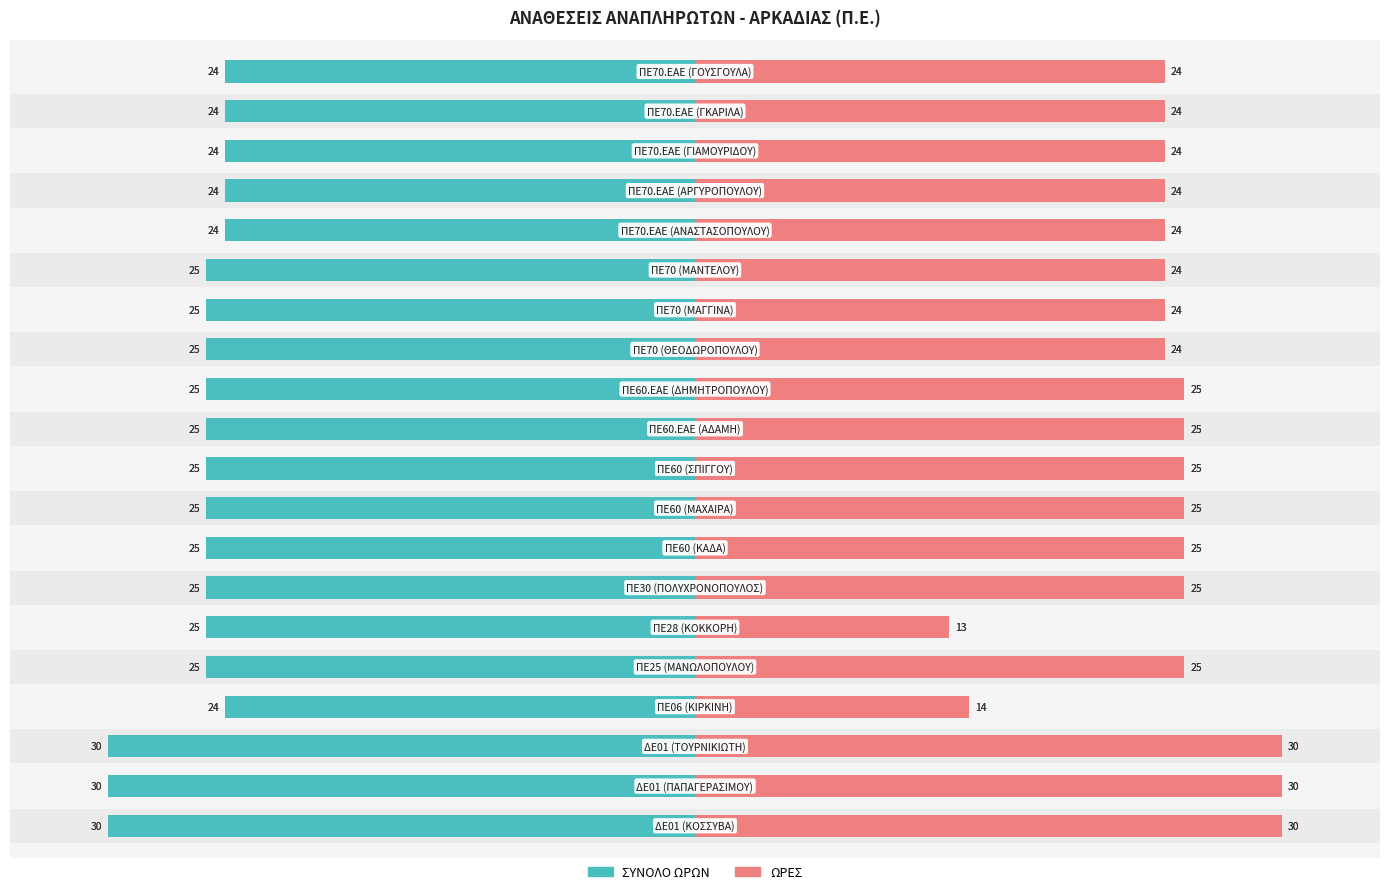

What value does the ΩΡΕΣ series have at 13, to the nearest 5?

25